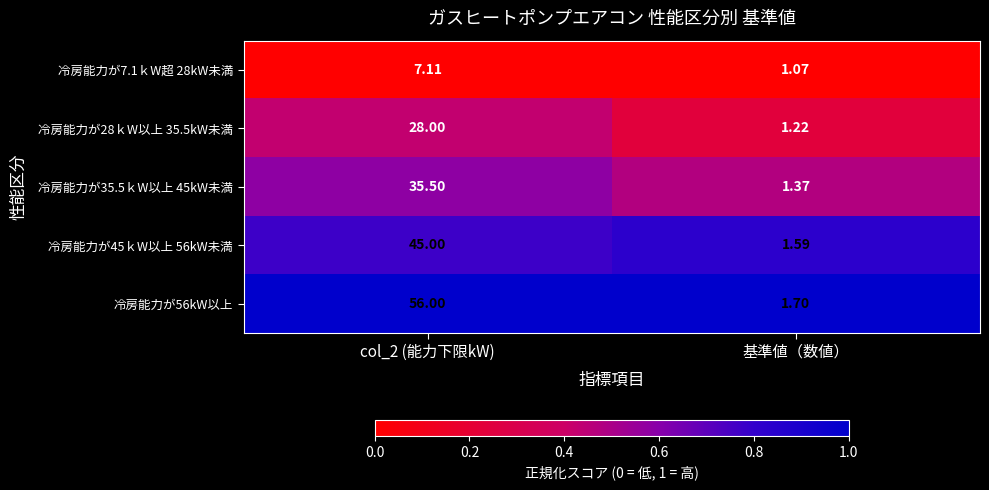

What is the total value across all series at col_2 (能力下限kW)?

171.6